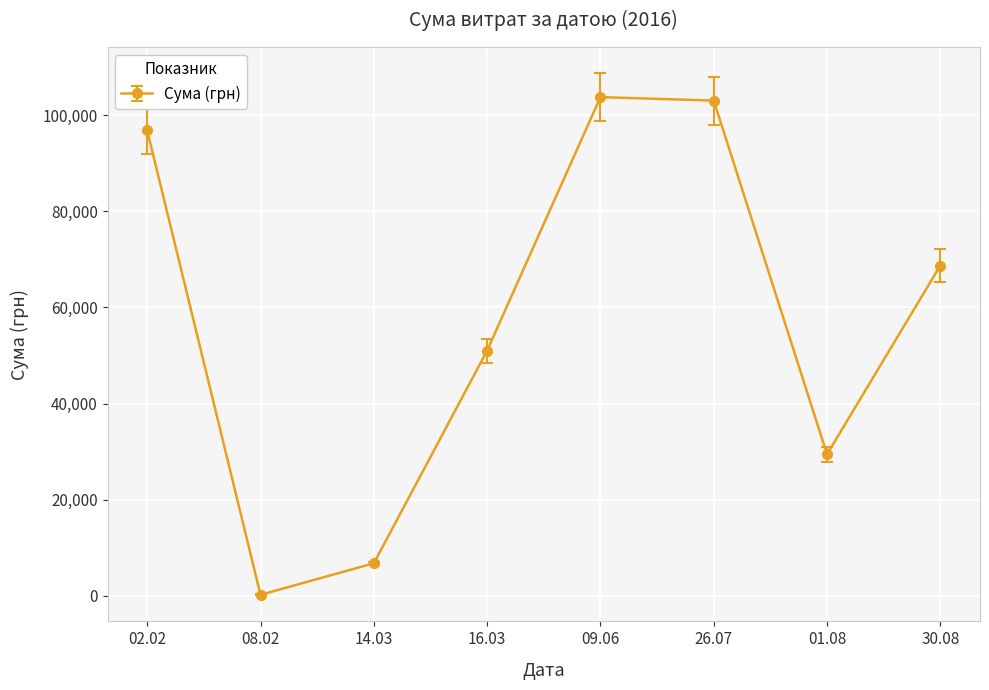

True or false: there are more than 0 points higher than both neighbors.

True